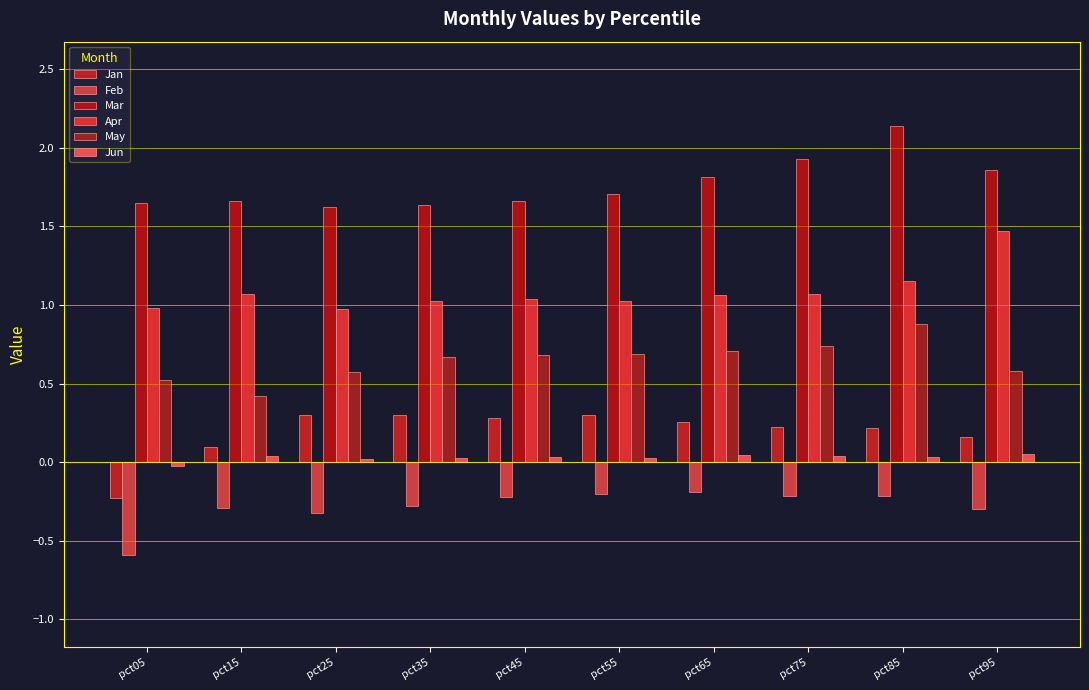

Reading left to right, extract all data points from this chart.

Jan: pct05=-0.2	pct15=0.1	pct25=0.3	pct35=0.3	pct45=0.3	pct55=0.3	pct65=0.3	pct75=0.2	pct85=0.2	pct95=0.2
Feb: pct05=-0.6	pct15=-0.3	pct25=-0.3	pct35=-0.3	pct45=-0.2	pct55=-0.2	pct65=-0.2	pct75=-0.2	pct85=-0.2	pct95=-0.3
Mar: pct05=1.6	pct15=1.7	pct25=1.6	pct35=1.6	pct45=1.7	pct55=1.7	pct65=1.8	pct75=1.9	pct85=2.1	pct95=1.9
Apr: pct05=1.0	pct15=1.1	pct25=1.0	pct35=1.0	pct45=1.0	pct55=1.0	pct65=1.1	pct75=1.1	pct85=1.2	pct95=1.5
May: pct05=0.5	pct15=0.4	pct25=0.6	pct35=0.7	pct45=0.7	pct55=0.7	pct65=0.7	pct75=0.7	pct85=0.9	pct95=0.6
Jun: pct05=-0.0	pct15=0.0	pct25=0.0	pct35=0.0	pct45=0.0	pct55=0.0	pct65=0.0	pct75=0.0	pct85=0.0	pct95=0.1